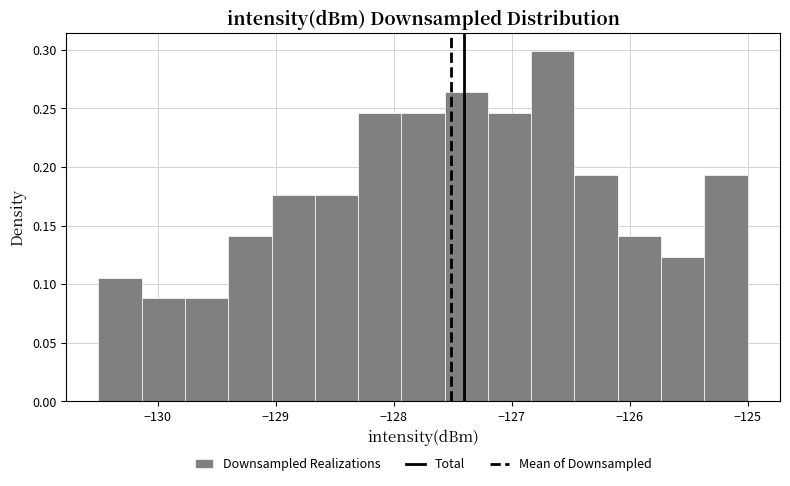

Read against the x-axis, roughly where is the centre of the tallest bar?

-126.6